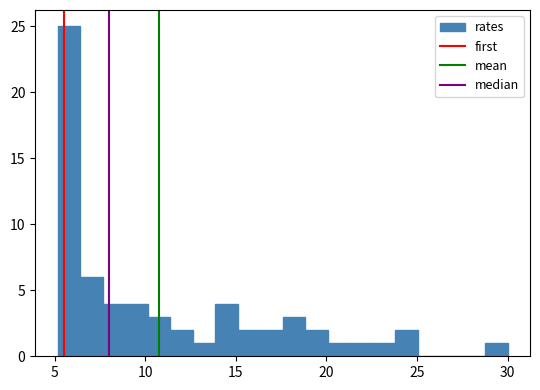

Around what value on the x-axis is the tallest bar? Give the approximate position of its centre, as read against the axis.

6.0